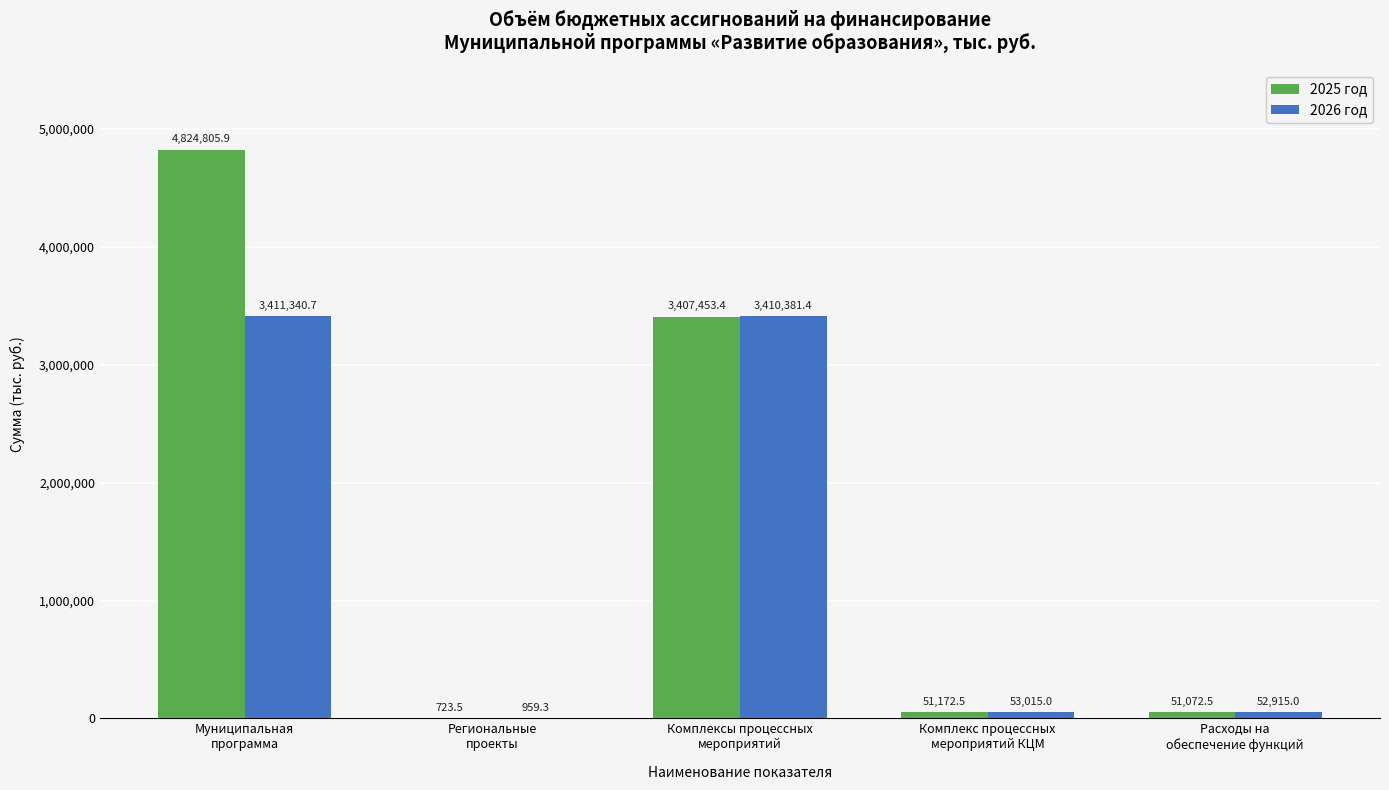

Which series has the largest total across all categories?

2025 год